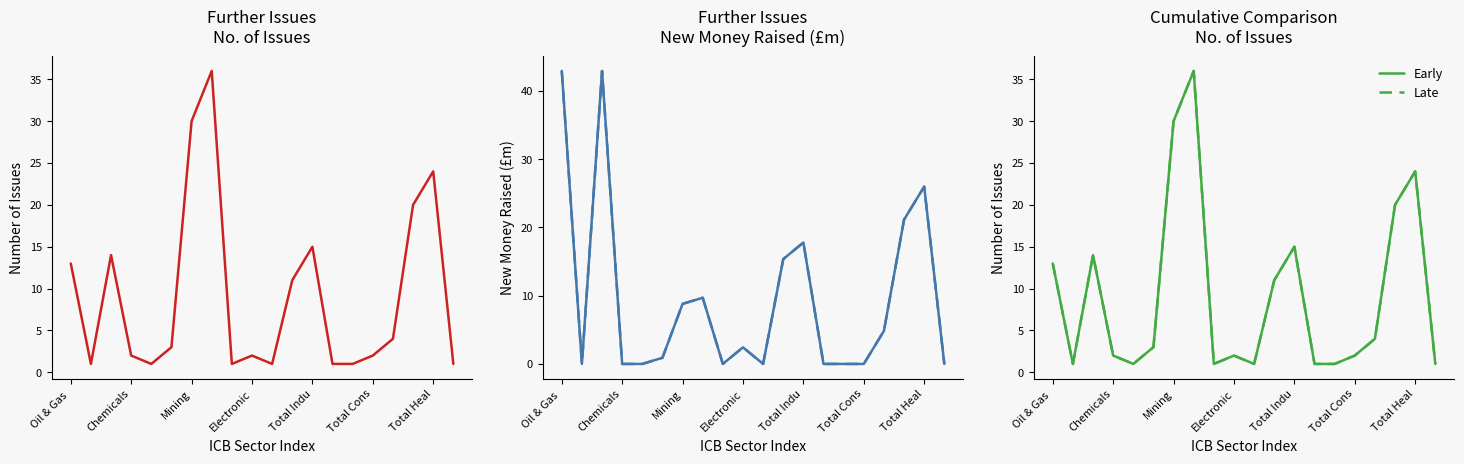

What is the spread (max minus min) of values at 13?

1.0